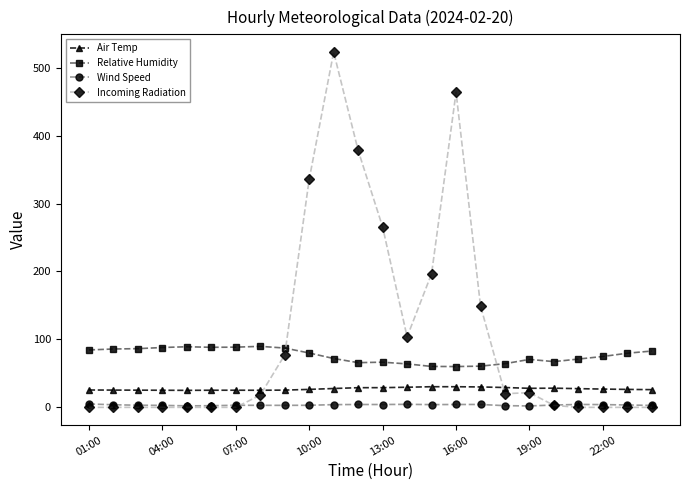

What is the sum of all Incoming Radiation values?

2555.3